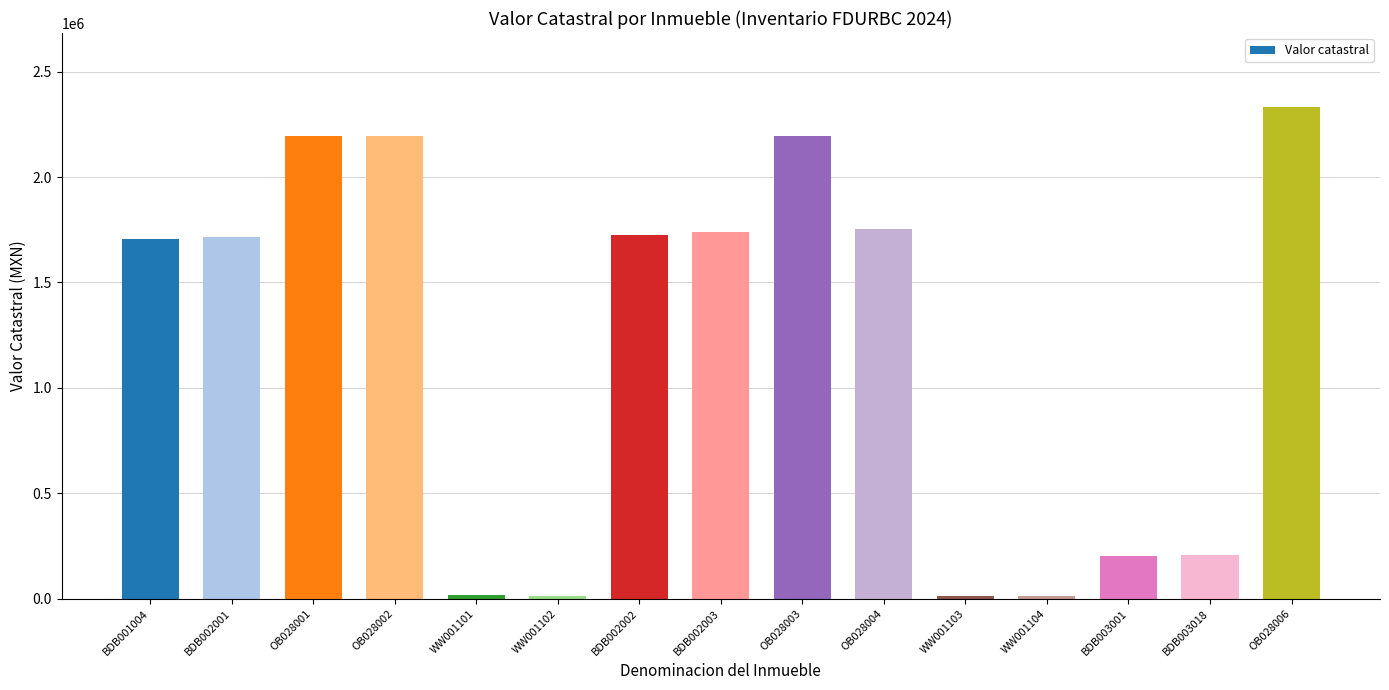

Does the chart contain any negative values?

No